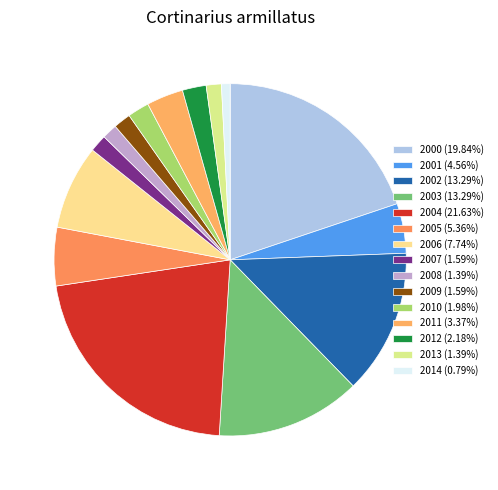

To the nearest percent, what is the combined percentage of 2008 and 2001?

6%